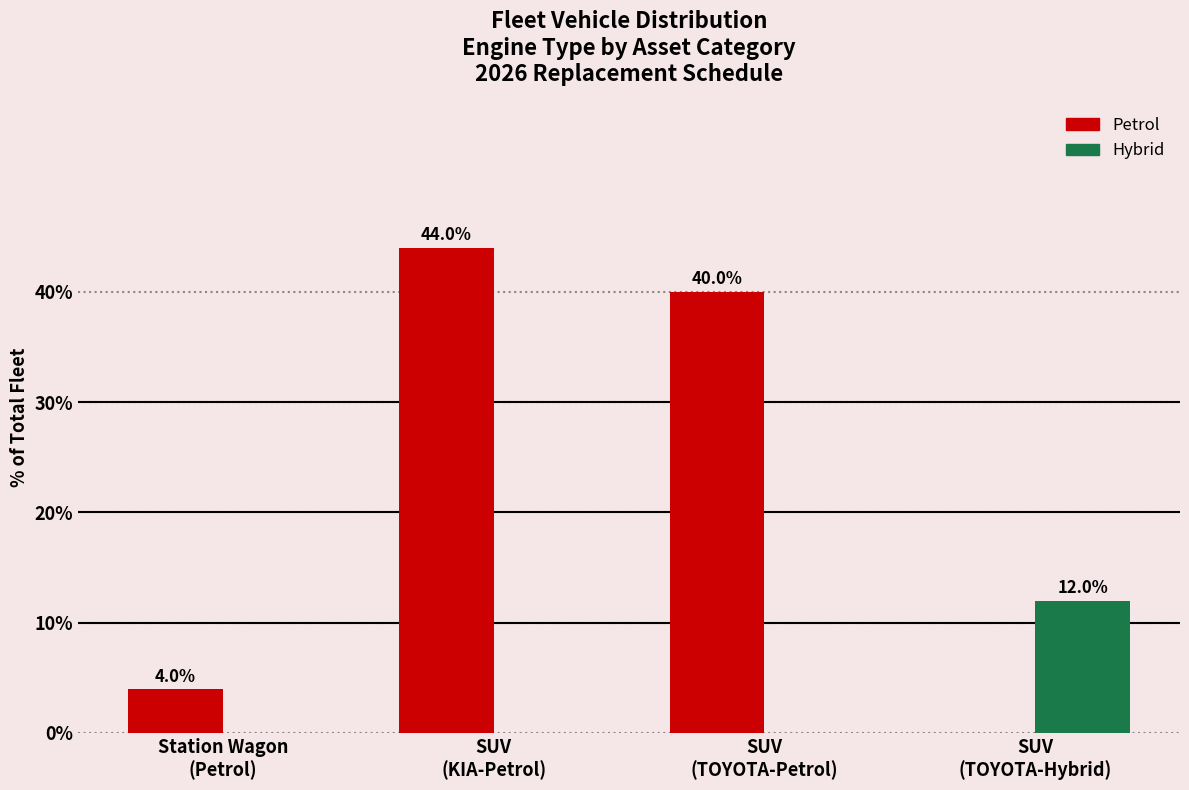

The Hybrid series shows -4 at Station Wagon
(Petrol). True or false?

False